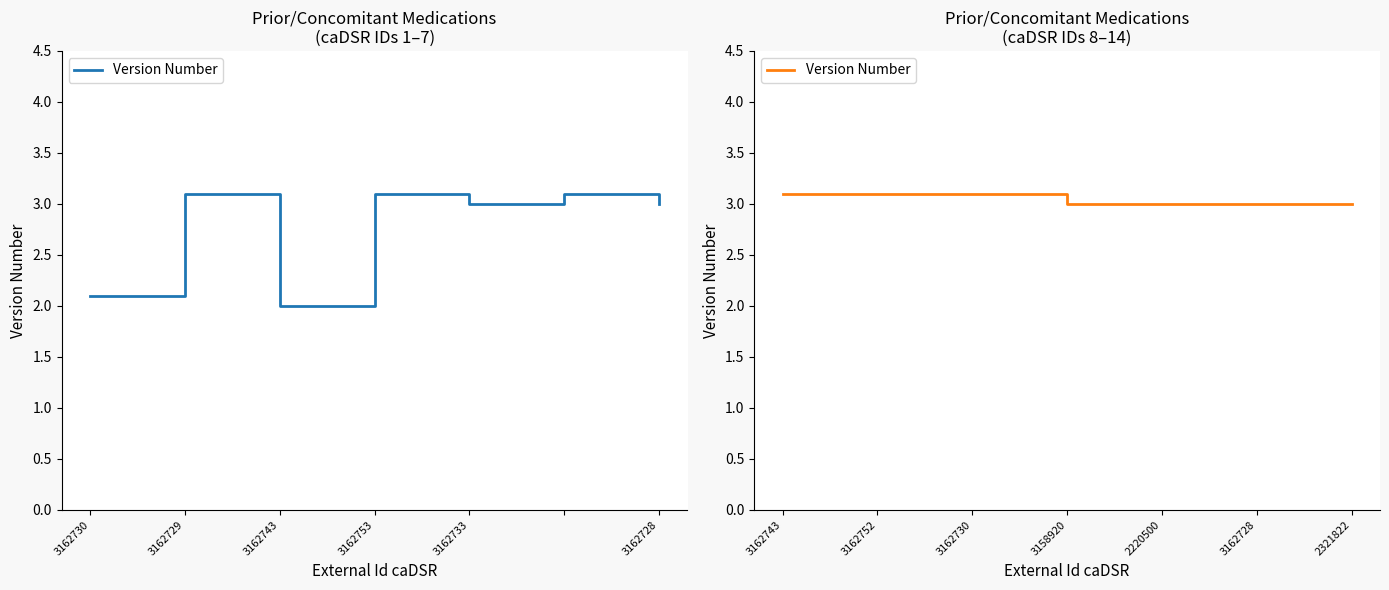

What is the change in value from 3162752 to 3162728?

-0.1